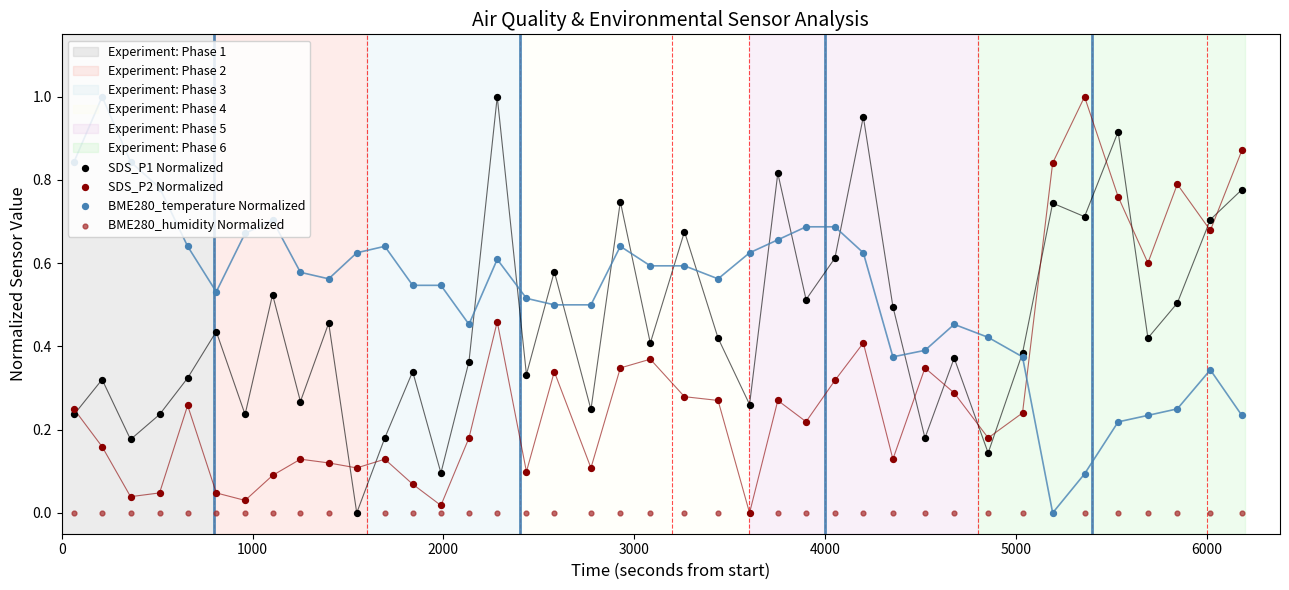

At how many categories does at least one series exceed 0?

40